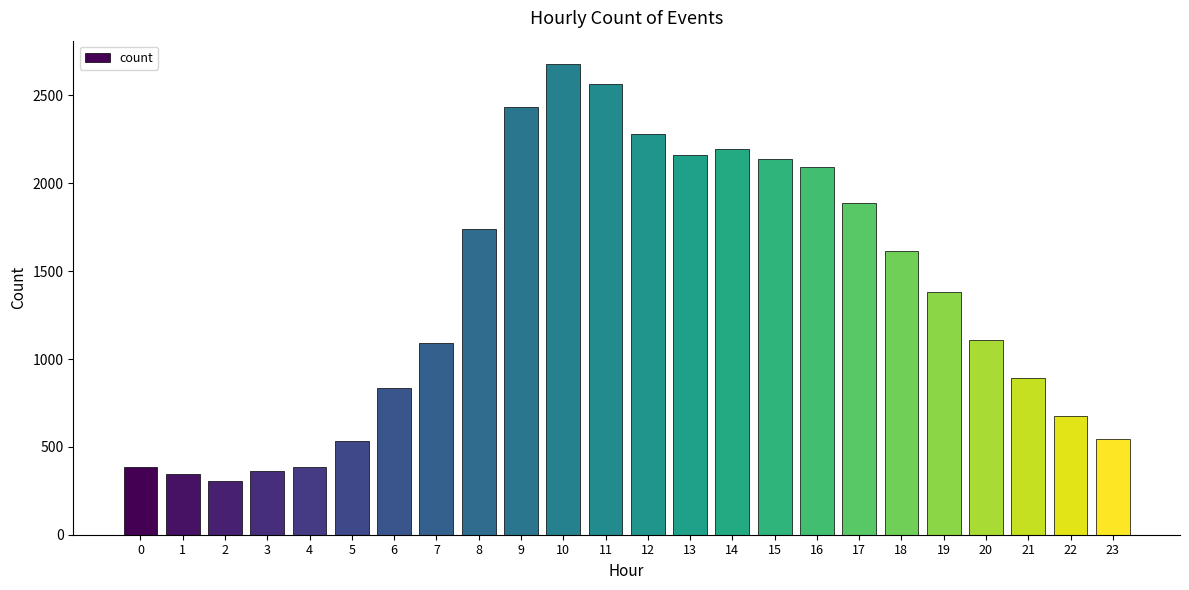

How many bars are there in total?

24